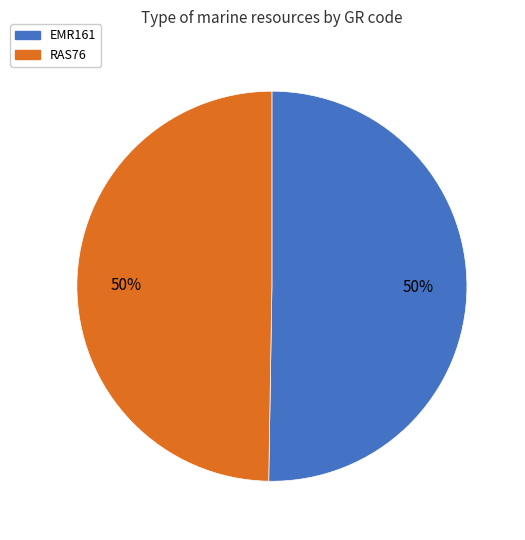

The EMR161 slice represents 44% of the pie. True or false?

False